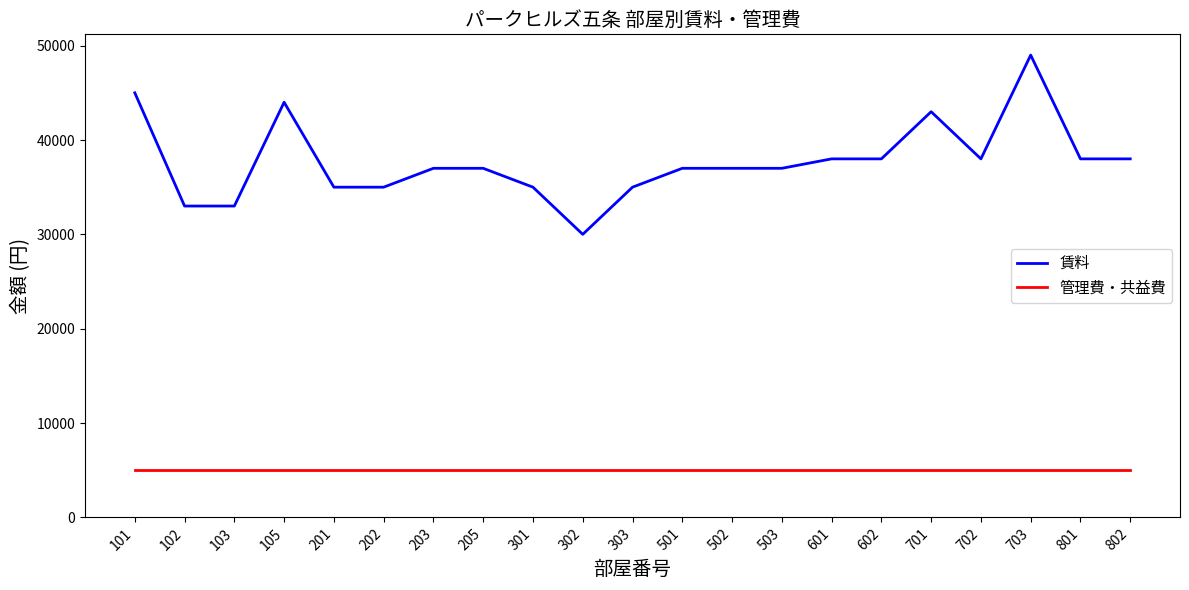

At which category is the sum across all series the highest?

703